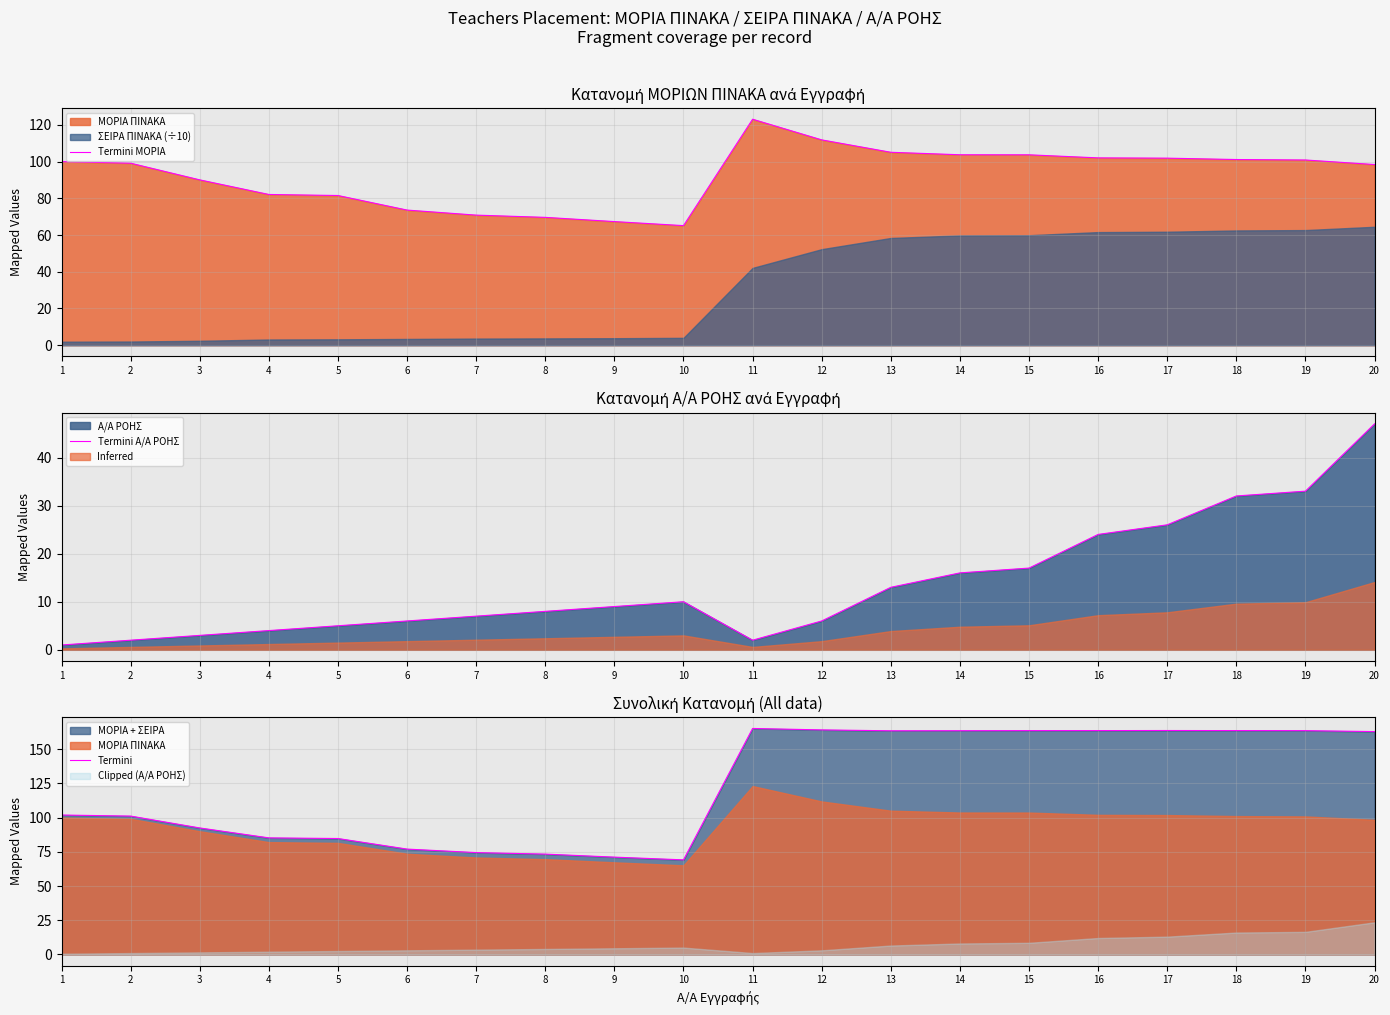

How many interior local peaks does the Termini Α/Α ΡΟΗΣ series have?

1